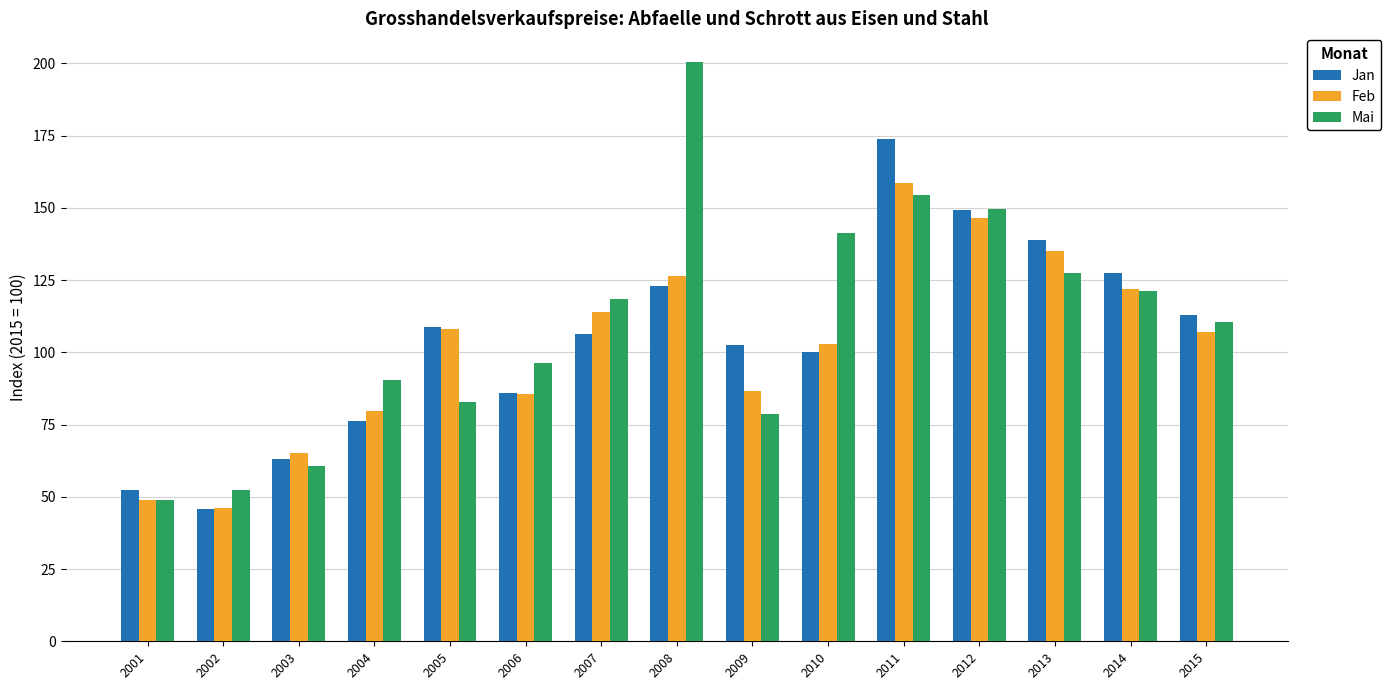

What is the maximum value shown in the chart?

200.4